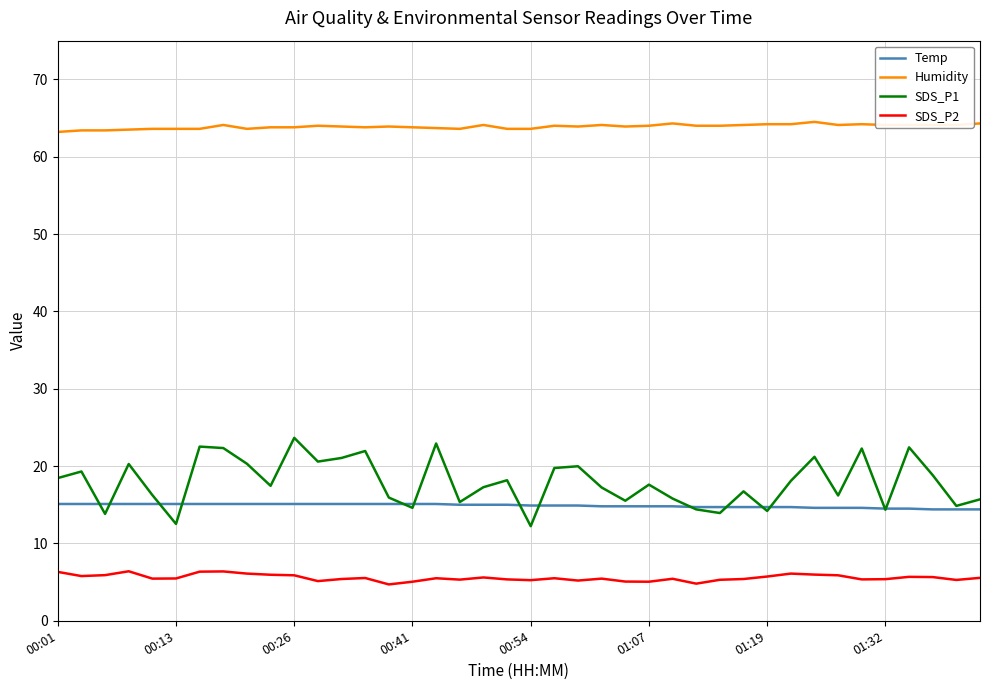

Which series has the largest total across all categories?

Humidity